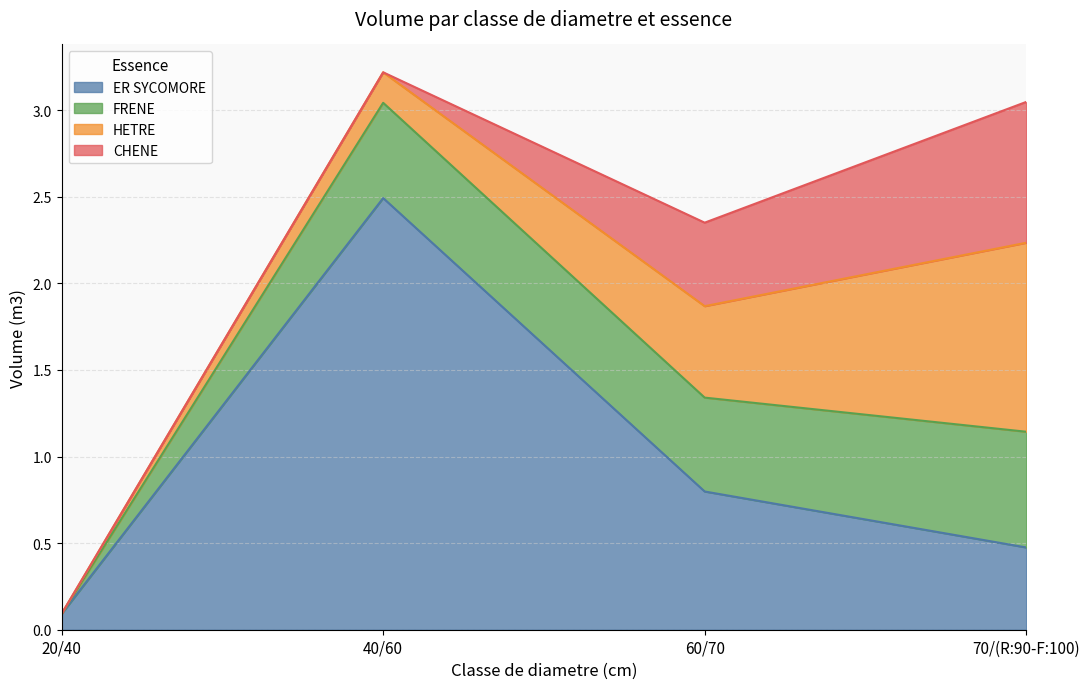

Which series has the largest total across all categories?

ER SYCOMORE